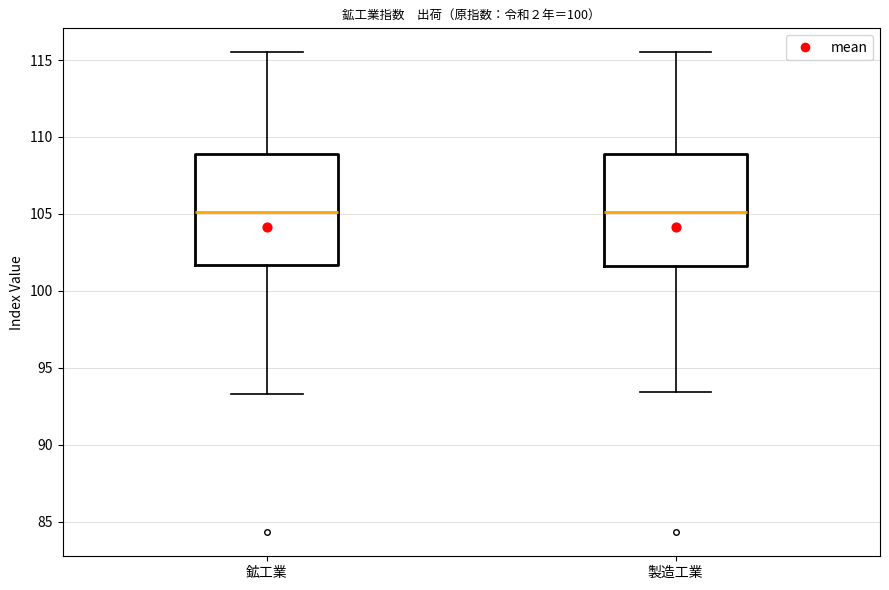

Where is the lower edge of the box for 鉱工業 on the y-axis? The values are not printed on the chart, so give them approximately, as read against the axis.

101.5